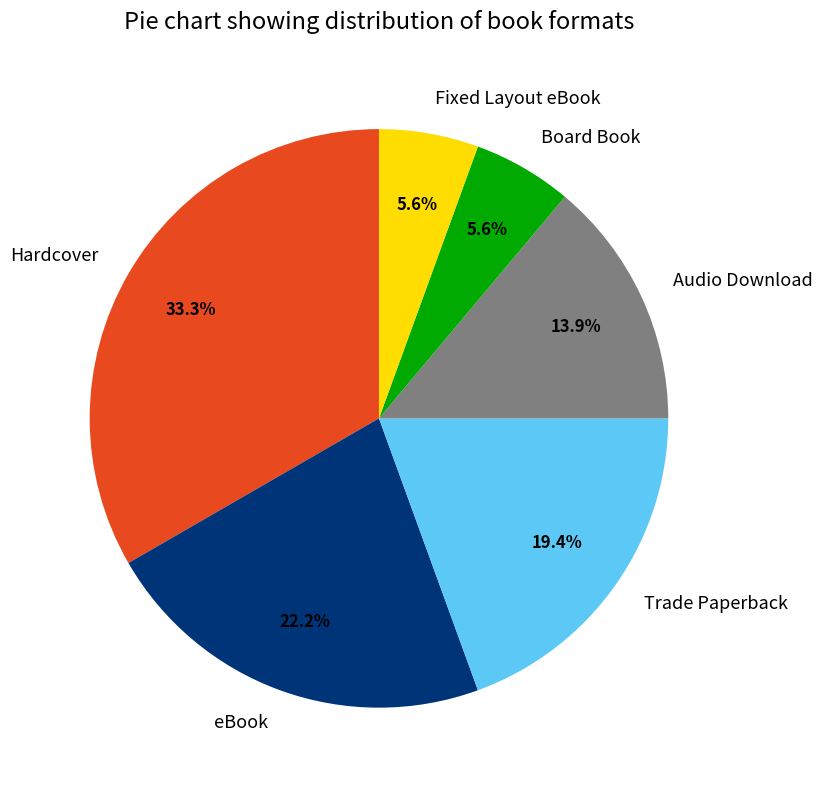

Does Fixed Layout eBook account for over 50% of the chart?

No